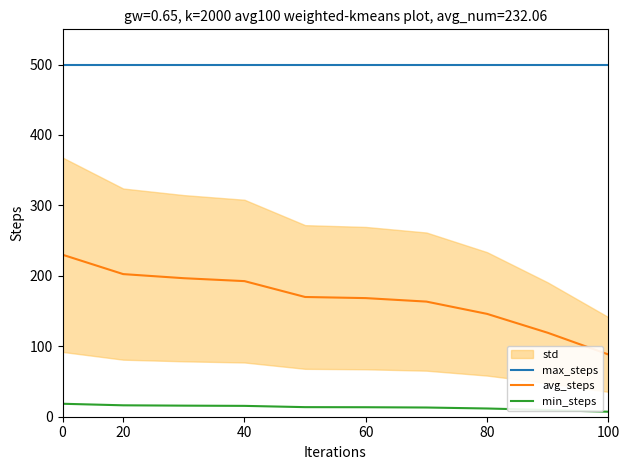

Read the max_steps value at 80.

500.0